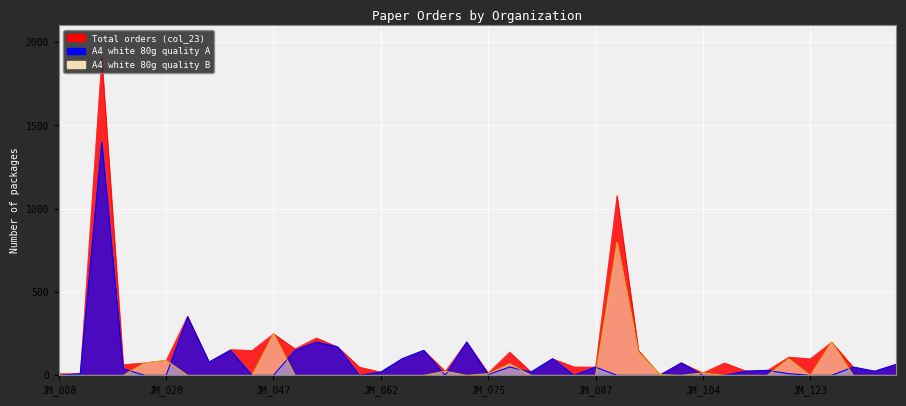

How many positive values does the A4 white 80g quality B series have?

12